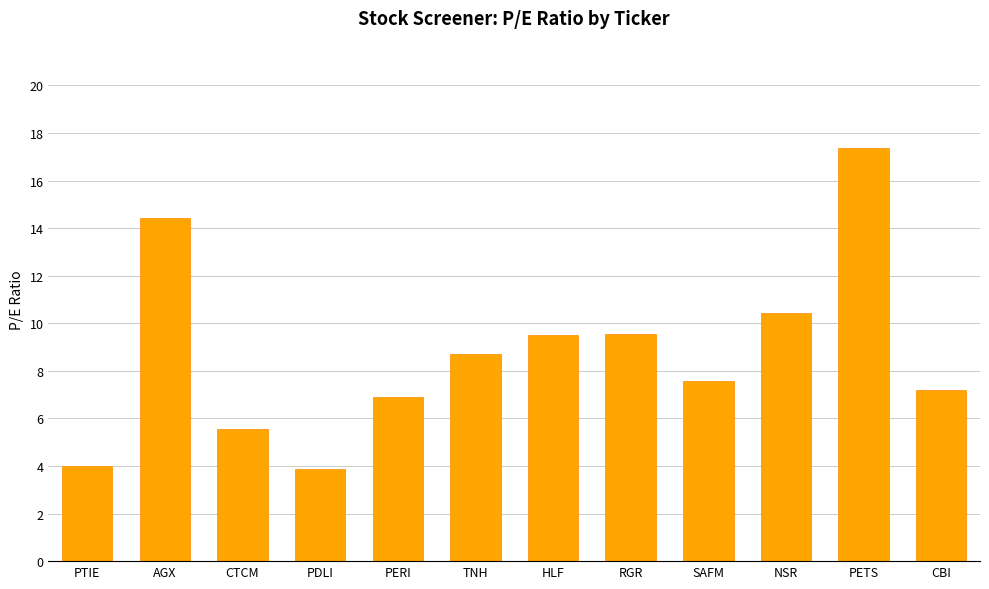

Is it true that the value at HLF is 6.6?

False